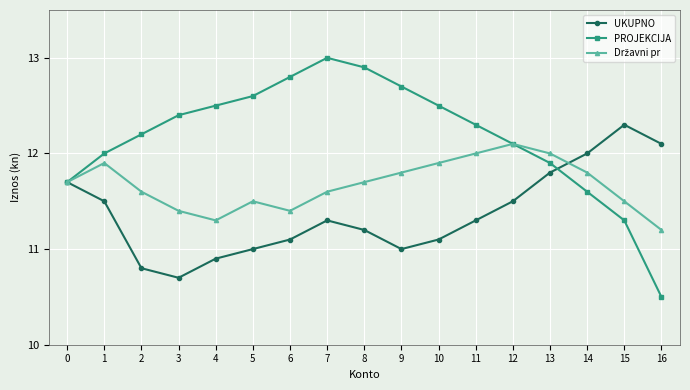

Is it true that UKUPNO equals 10.9 at 4?

True